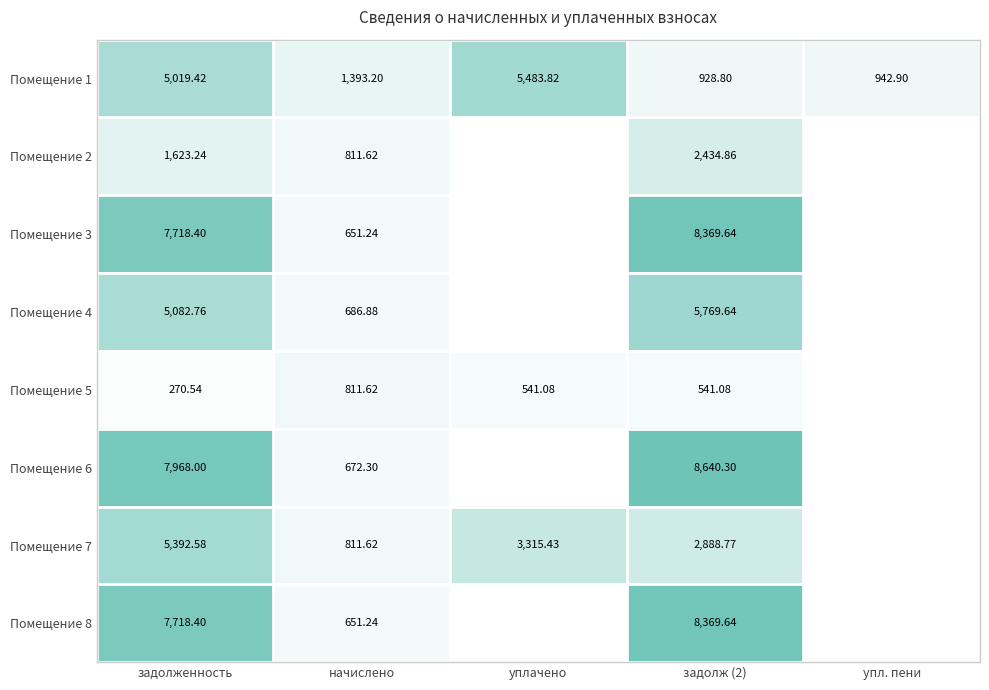

Is the value of Помещение 7 at начислено greater than the value of Помещение 1 at задолж (2)?

No